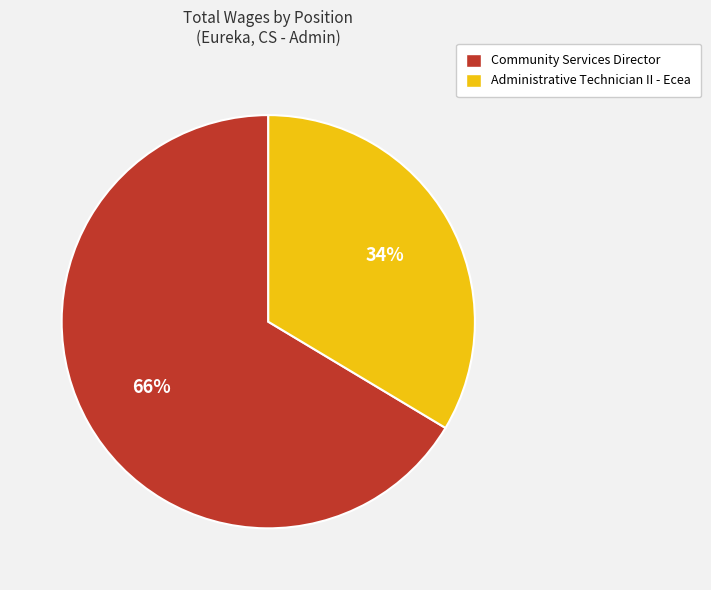

How many slices are in this pie chart?

2